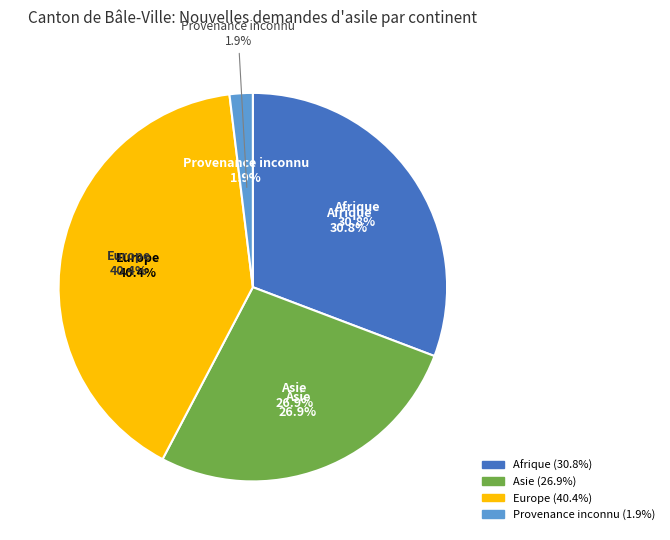

Combined, what portion of the pie is Océanie and Asie?

26.9%